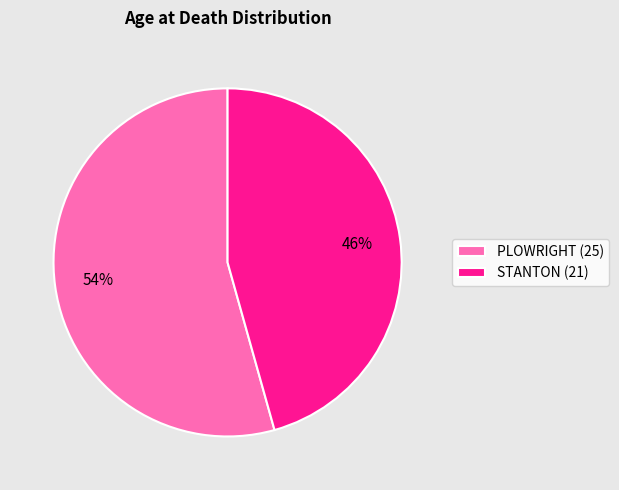

To the nearest percent, what is the combined percentage of PLOWRIGHT (25) and STANTON (21)?

100%